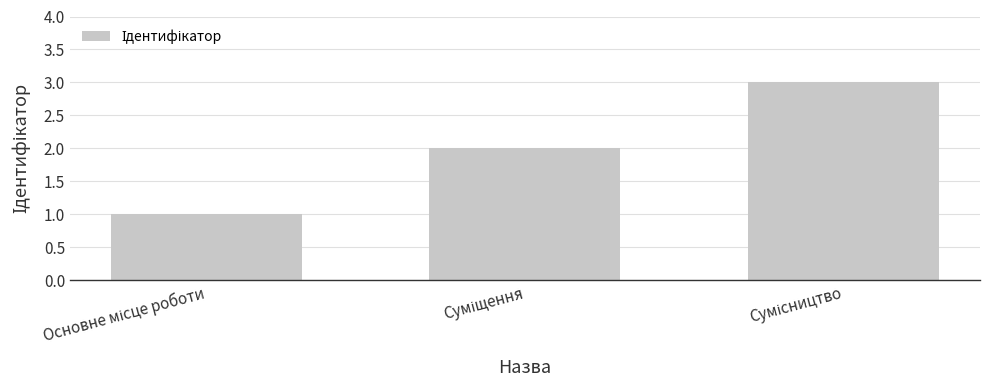

What is the sum of all values?

6